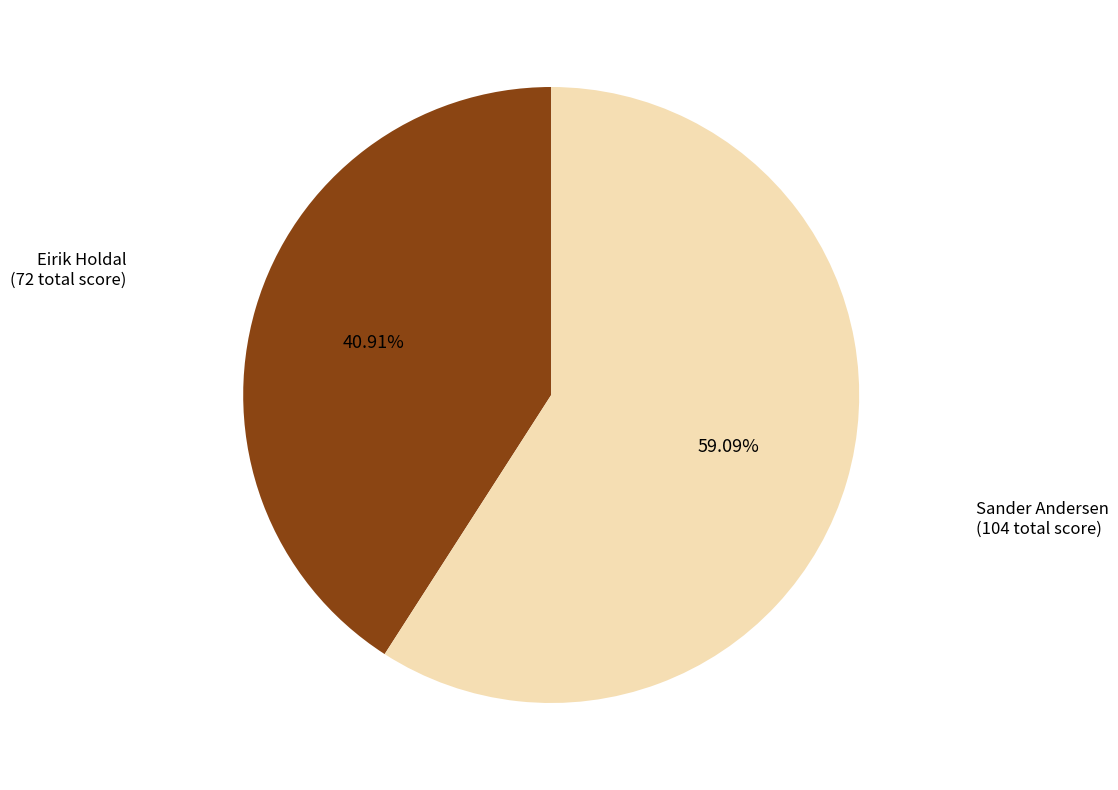

Does any single category account for the majority?

Yes